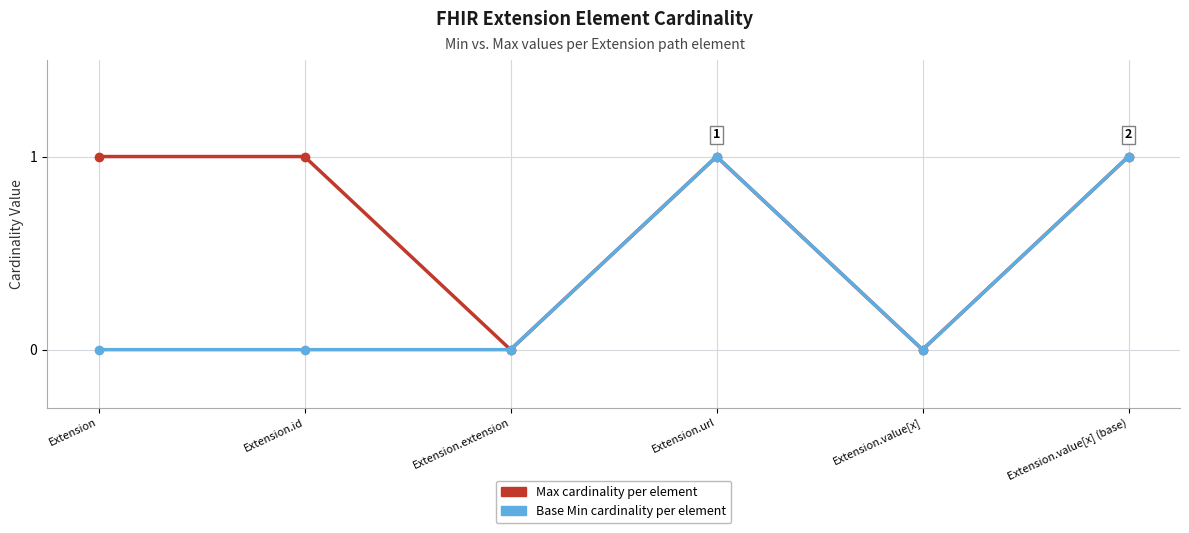

Count the number of data series in this chart.

2